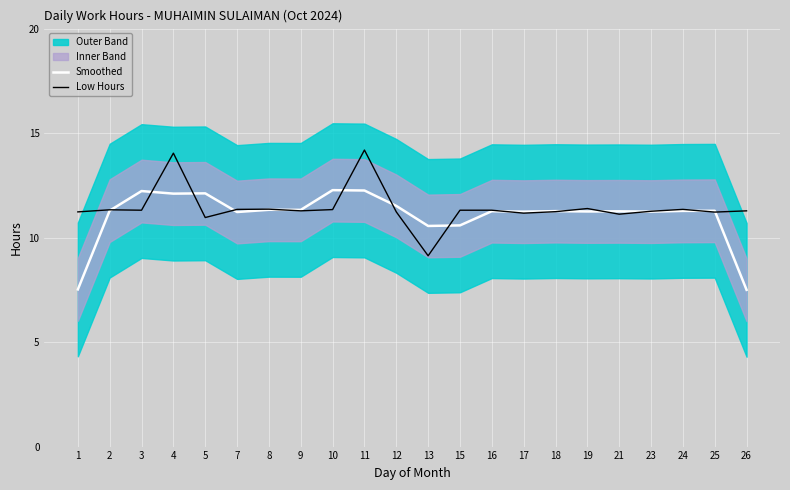

Between which two adjacent categories do Smoothed and Low Hours first intersect?

2 and 3